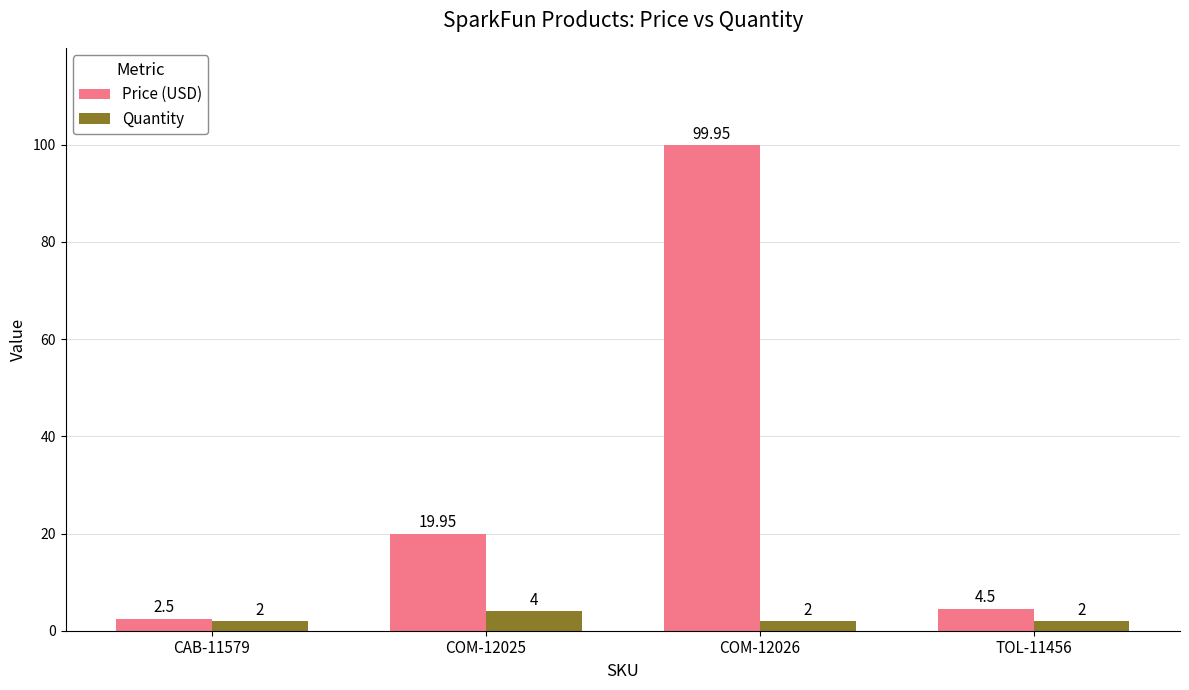

List the series in order of their overall mean, lowest first.

Quantity, Price (USD)